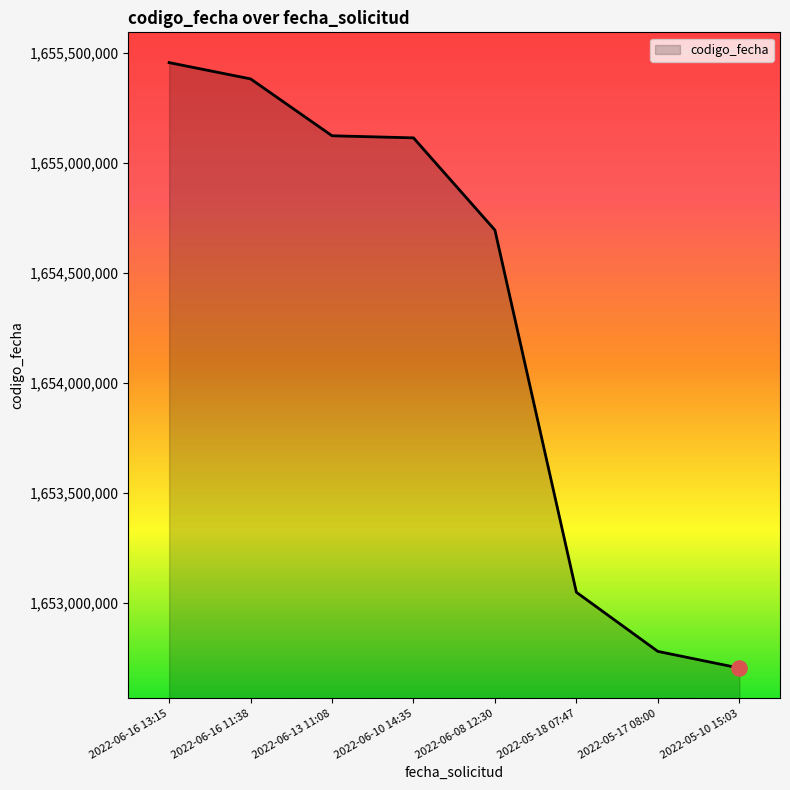

What is the change in value from 2022-06-16 13:15 to 2022-05-18 07:47?

-2408489